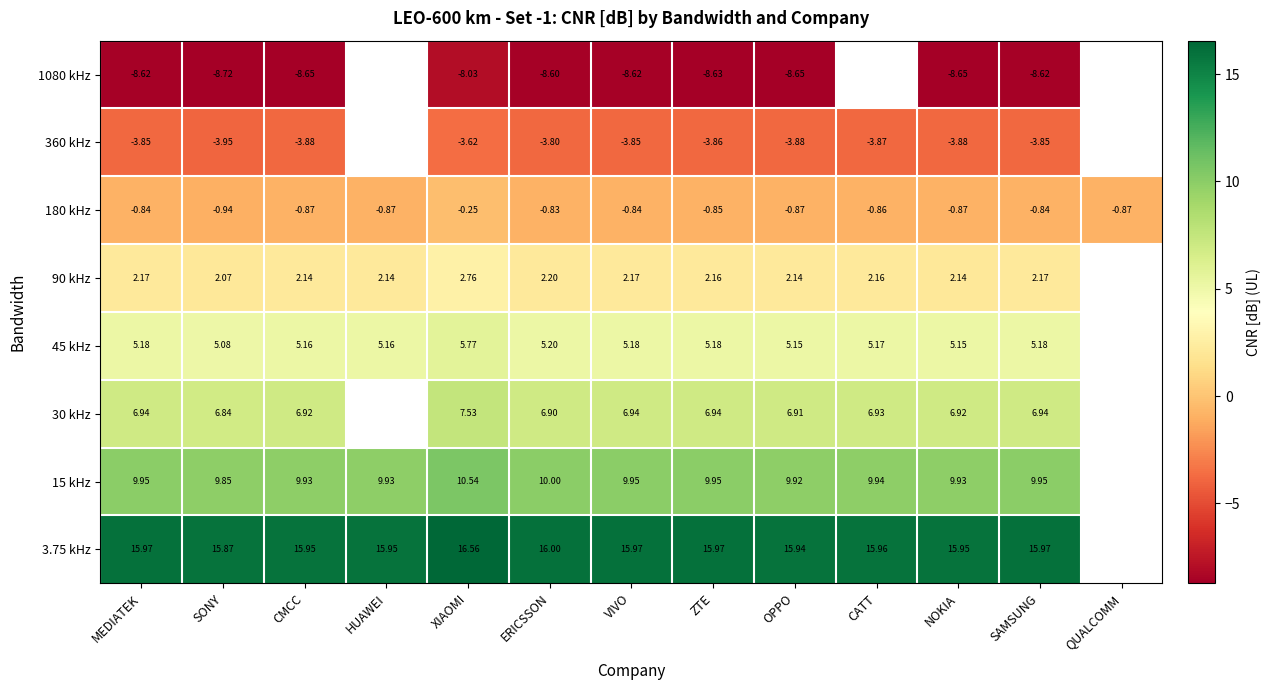

At how many categories does at least one series exceed 3?

12